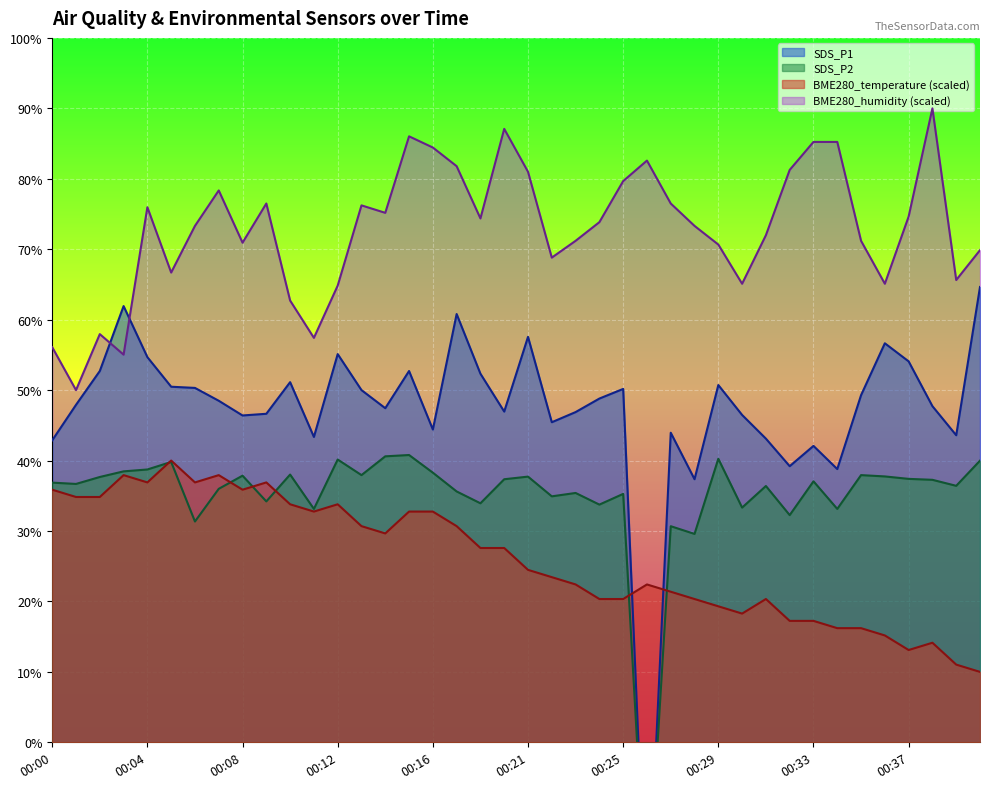

In BME280_humidity, how many points are lower than both neighbors (excluding endpoints)?

11